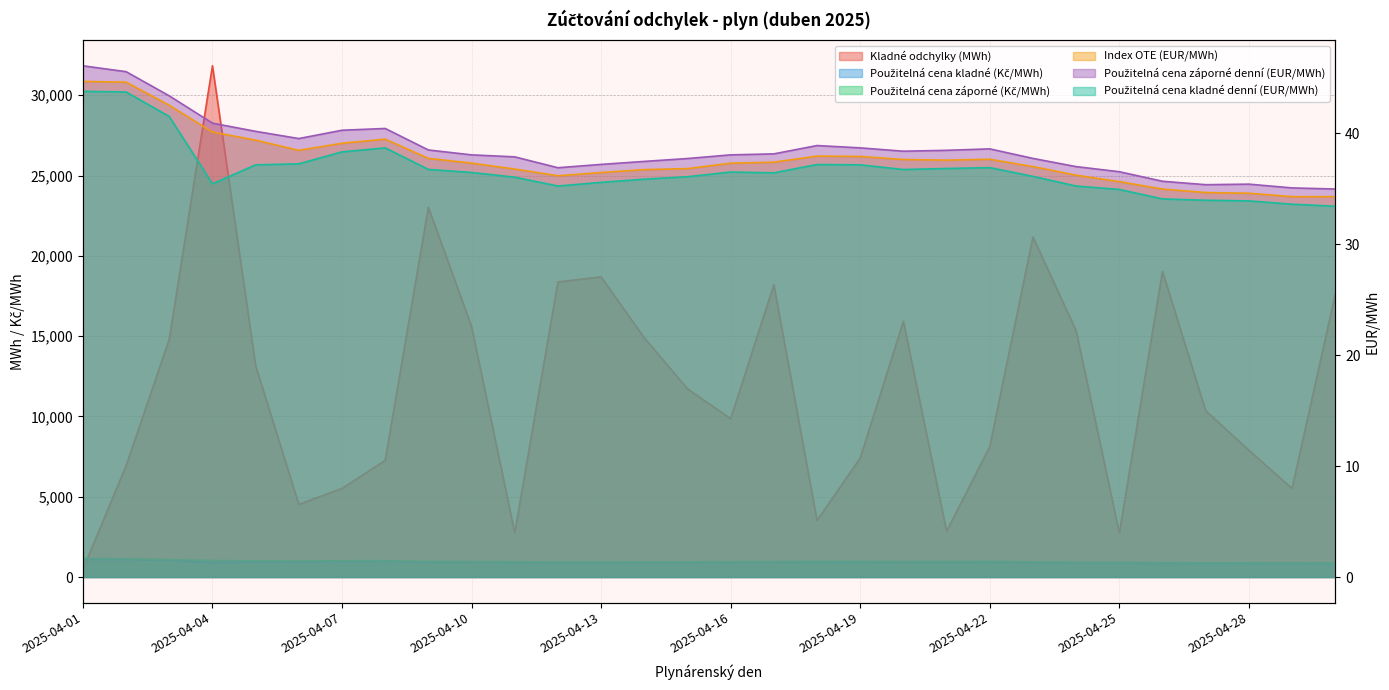

How many lines are shown in the chart?

6